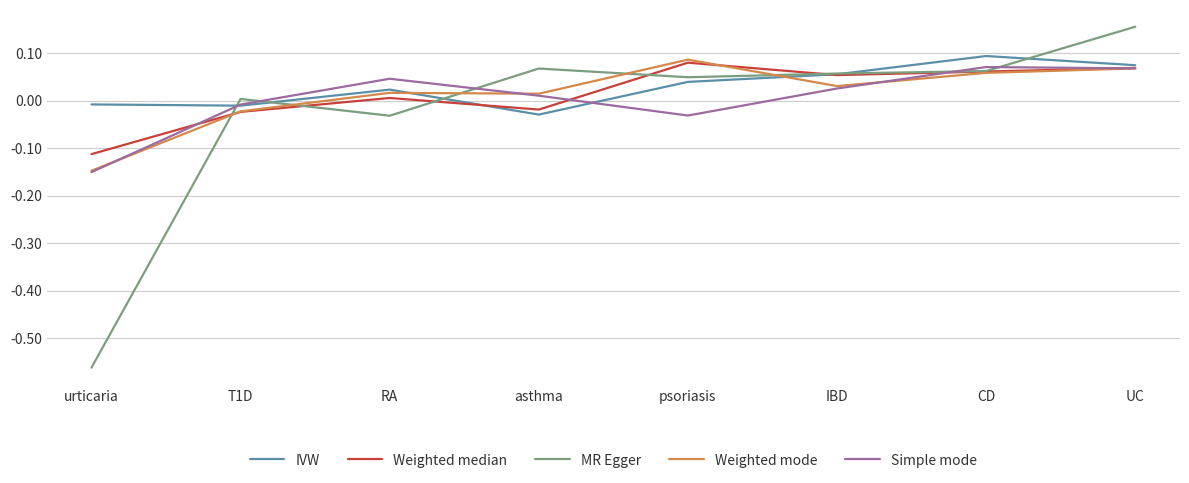

Which series changed the most between RA and CD?

MR Egger